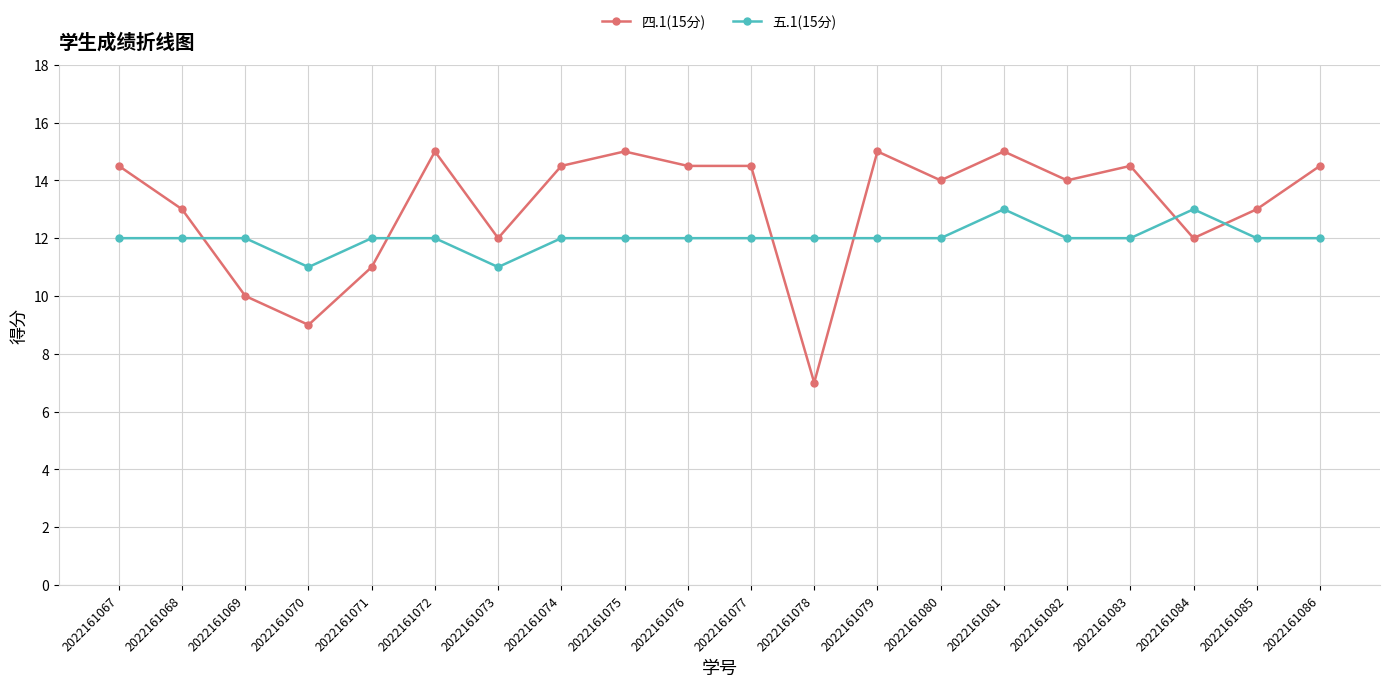

At which category does 四.1(15分) reach its first local peak?

2022161072